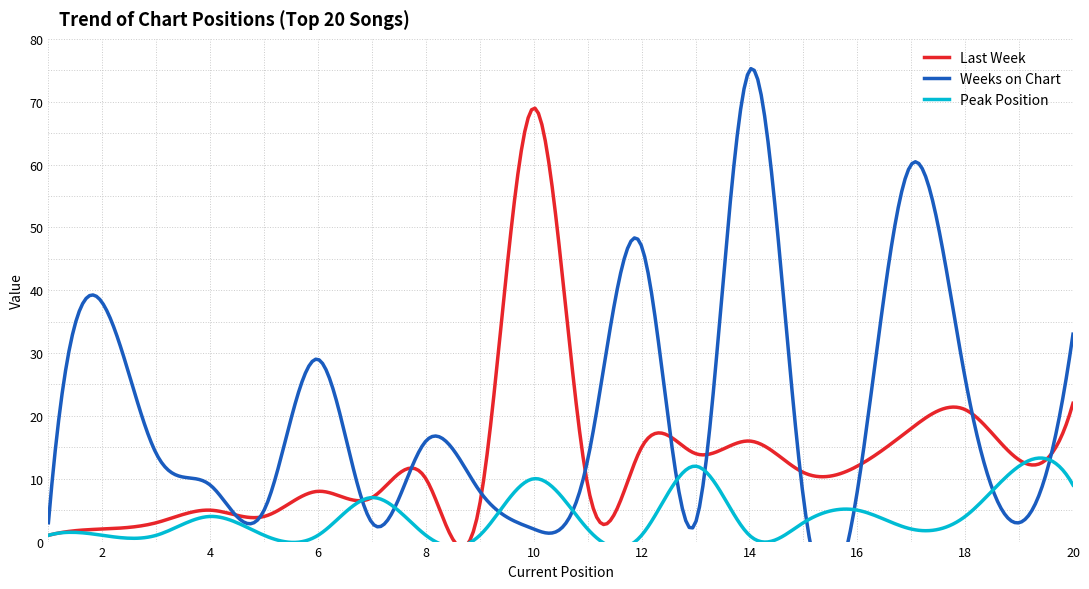

What is the value of the Peak Position point at the 20th from the left?

9